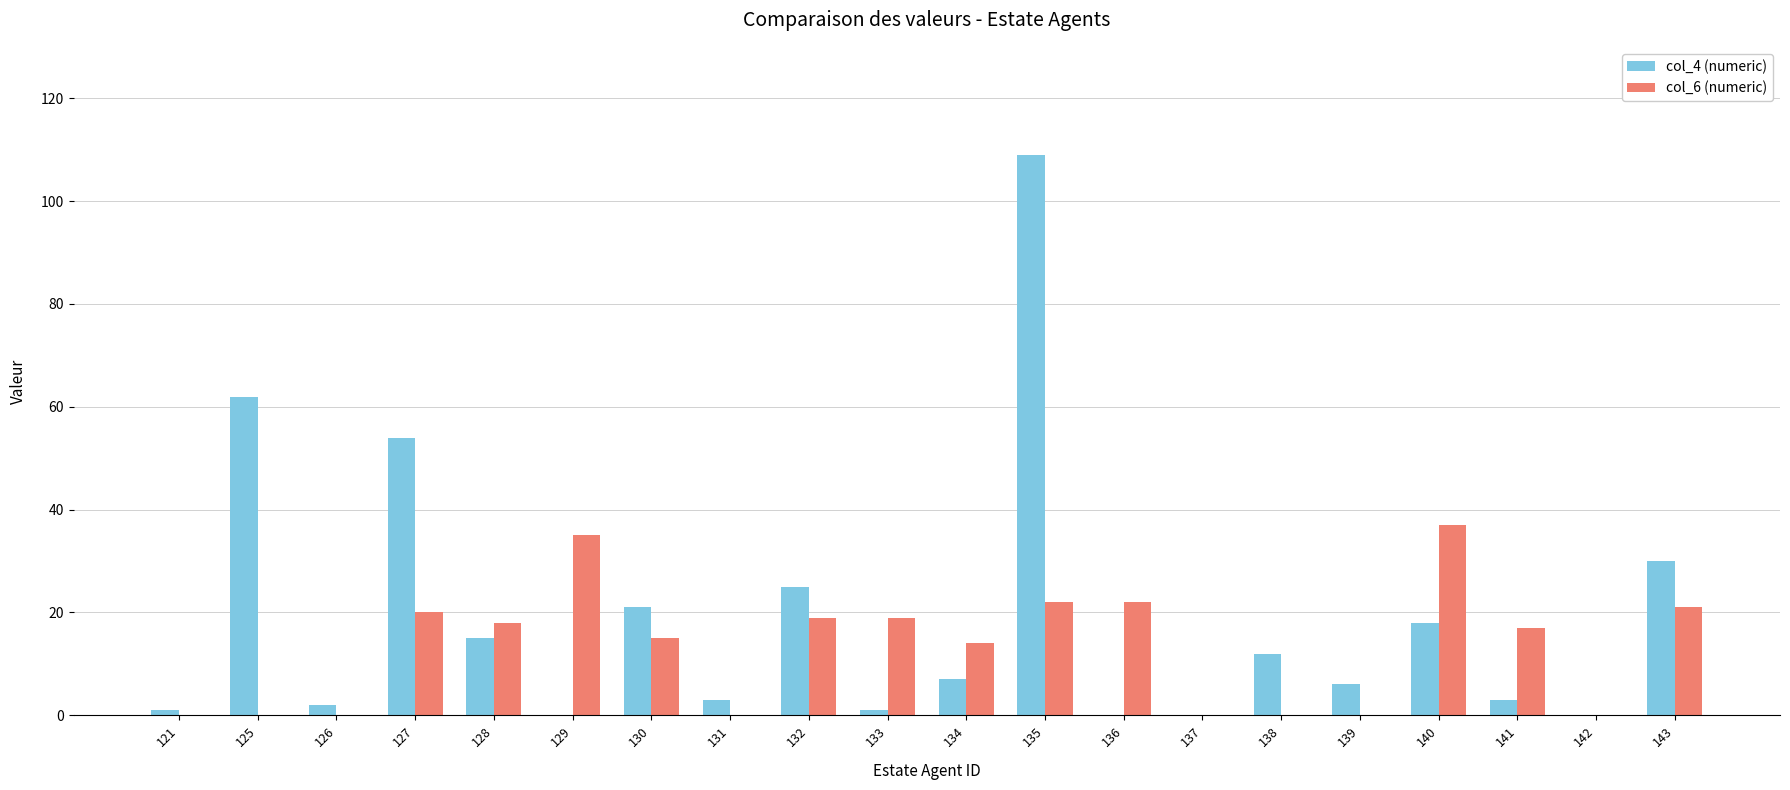

Count the number of categories in the chart.

20